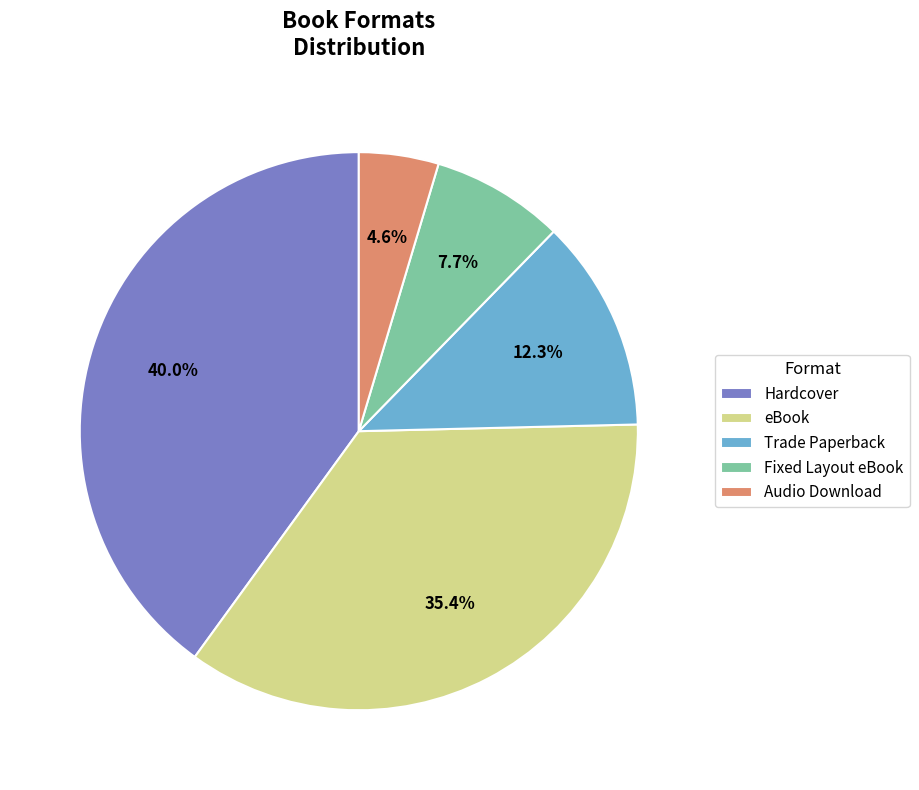

What is the smallest slice in the pie chart?

Audio Download